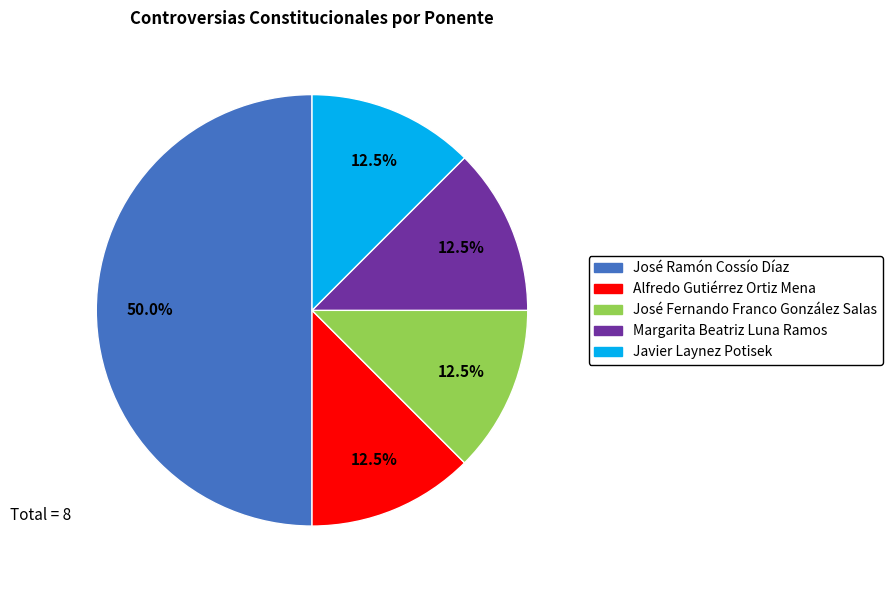

How much of the chart is everything except José Ramón Cossío Díaz?

50.0%